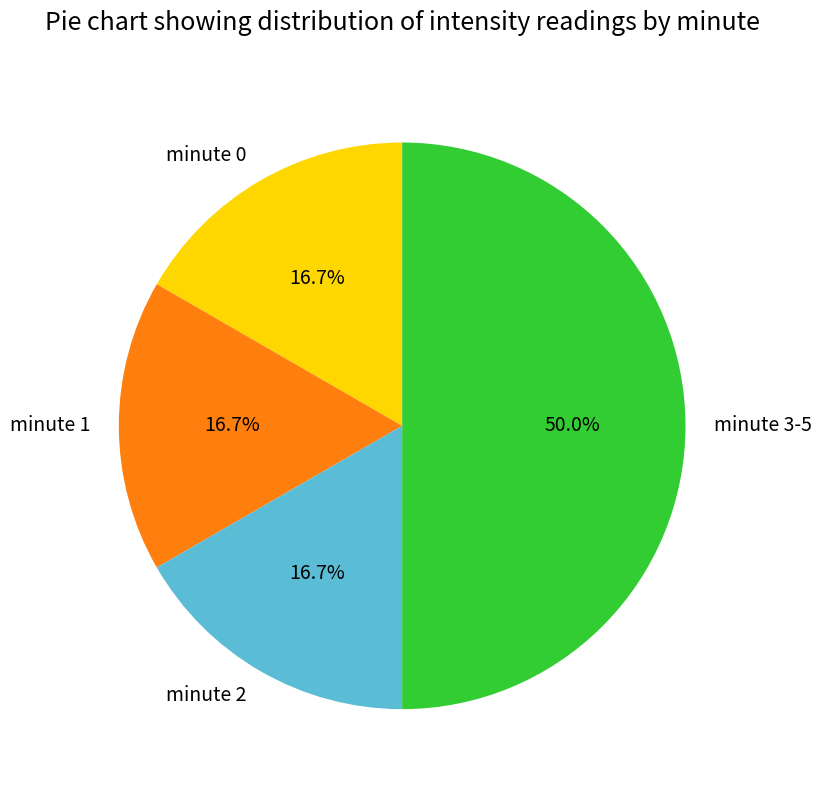

The minute 2 slice represents 3% of the pie. True or false?

False